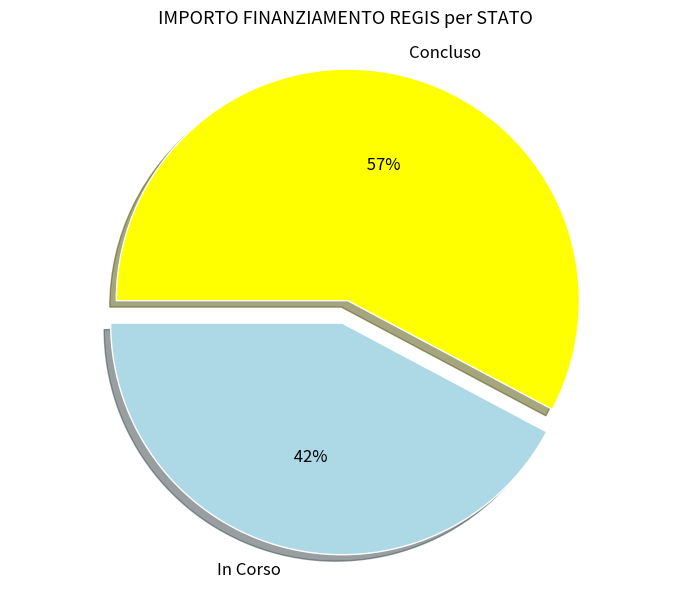

True or false: 6 accounts for 1% of the total.

True